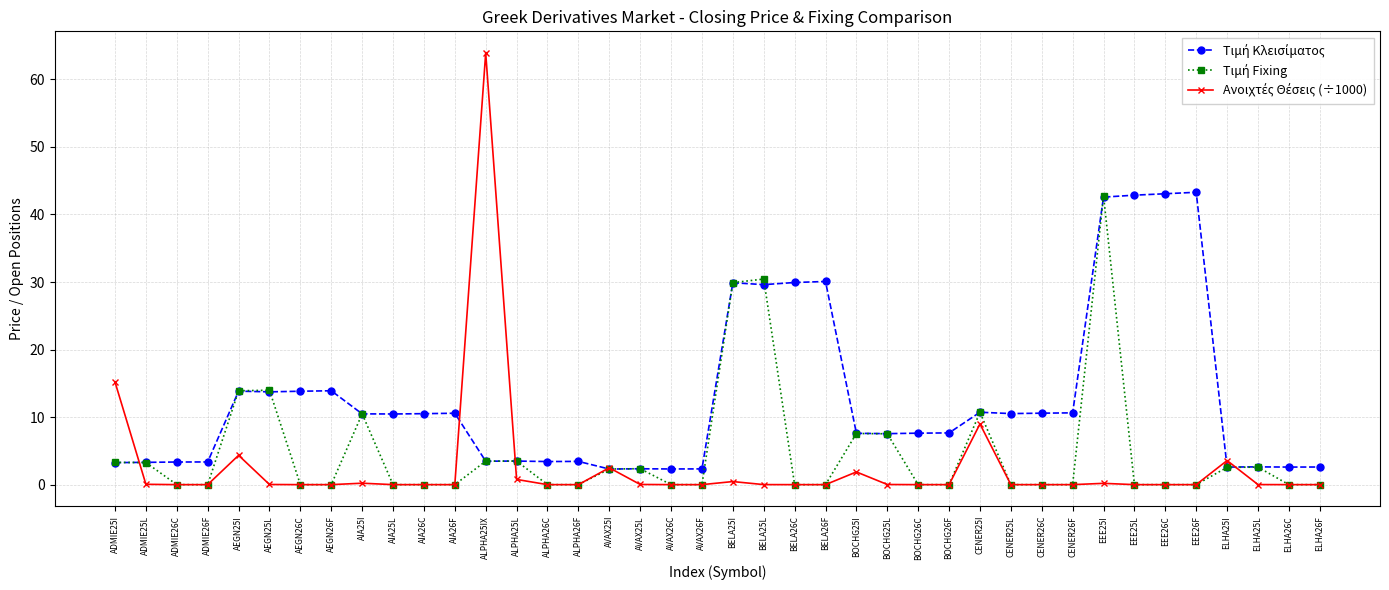

What is the label of the 20th point from the right?

BELA25I